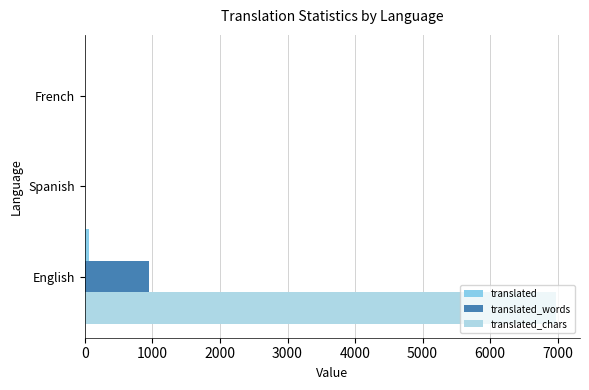

Reading left to right, list all the values displayed in this chart.

translated: 64	0	0
translated_words: 949	0	0
translated_chars: 6982	0	0